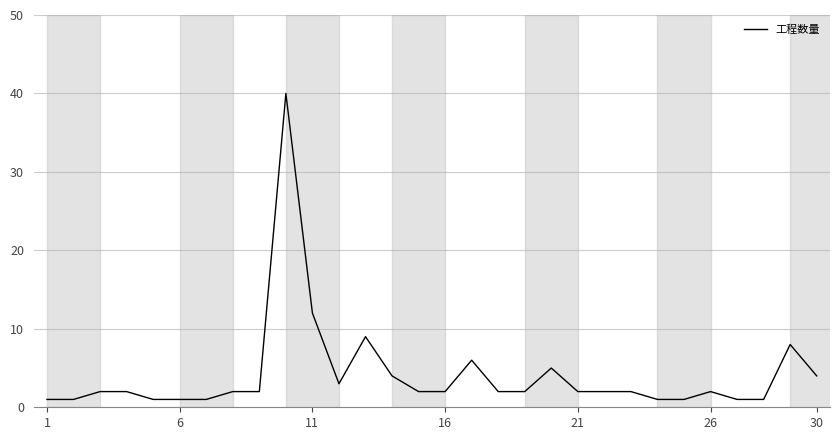

What is the difference between the maximum and minimum values?

39